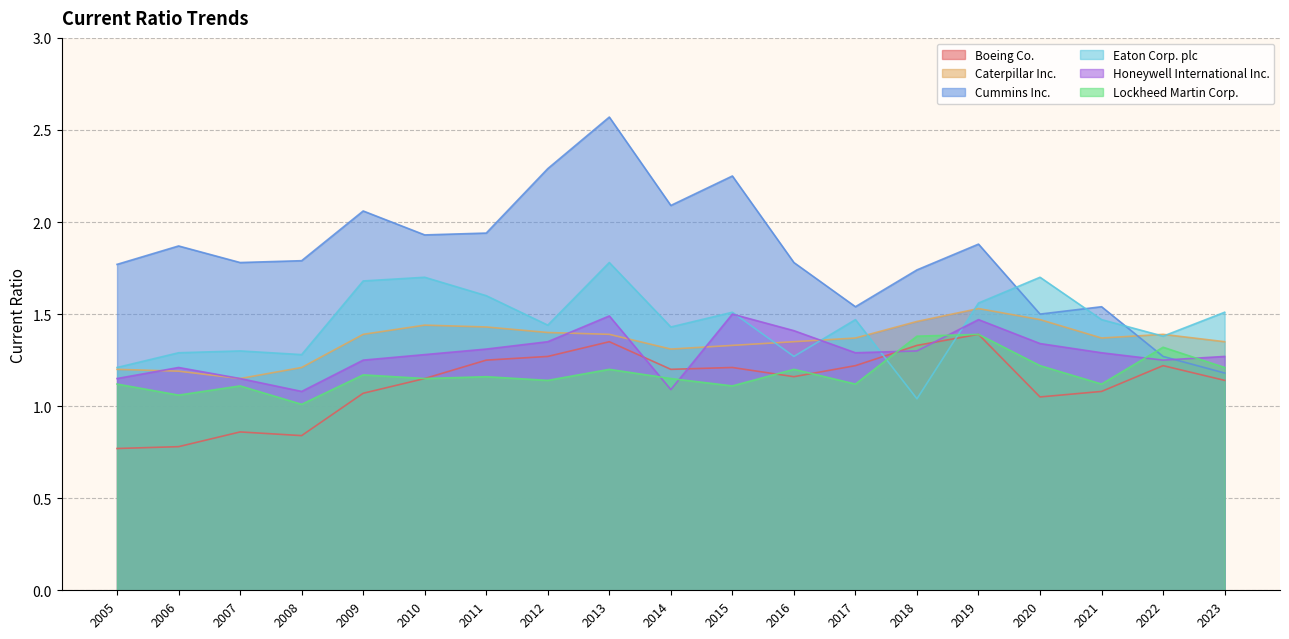

Reading left to right, list all the values displayed in this chart.

Boeing Co.: 0.8	0.8	0.9	0.8	1.1	1.1	1.2	1.3	1.4	1.2	1.2	1.2	1.2	1.3	1.4	1.1	1.1	1.2	1.1
Caterpillar Inc.: 1.2	1.2	1.1	1.2	1.4	1.4	1.4	1.4	1.4	1.3	1.3	1.4	1.4	1.5	1.5	1.5	1.4	1.4	1.4
Cummins Inc.: 1.8	1.9	1.8	1.8	2.1	1.9	1.9	2.3	2.6	2.1	2.2	1.8	1.5	1.7	1.9	1.5	1.5	1.3	1.2
Eaton Corp. plc: 1.2	1.3	1.3	1.3	1.7	1.7	1.6	1.4	1.8	1.4	1.5	1.3	1.5	1.0	1.6	1.7	1.5	1.4	1.5
Honeywell International Inc.: 1.1	1.2	1.1	1.1	1.2	1.3	1.3	1.4	1.5	1.1	1.5	1.4	1.3	1.3	1.5	1.3	1.3	1.2	1.3
Lockheed Martin Corp.: 1.1	1.1	1.1	1.0	1.2	1.1	1.2	1.1	1.2	1.1	1.1	1.2	1.1	1.4	1.4	1.2	1.1	1.3	1.2